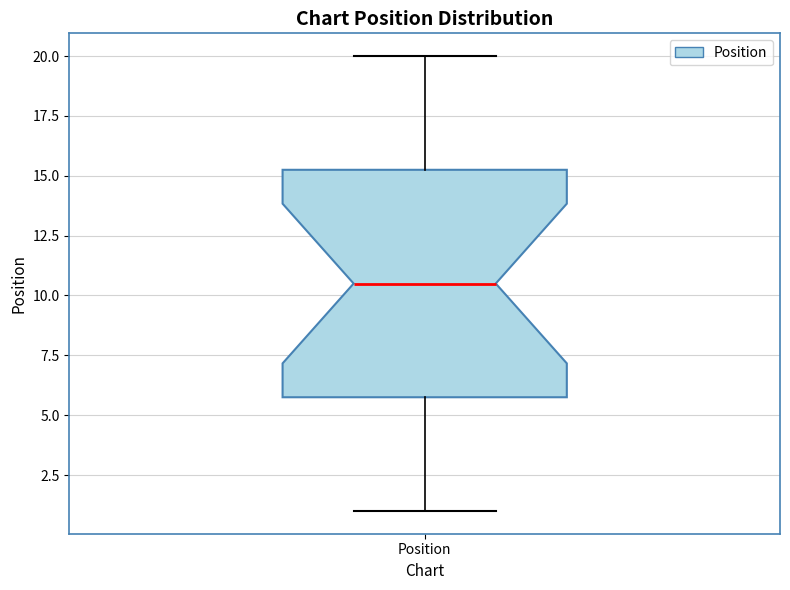

Read this box plot against the y-axis: the position of the median line, the range covered by the box, and the ends of both whiskers. The values are not printed on the chart, so give them approximately, as read against the axis.

median 10.5, box 6.0 to 15.5, whiskers 1.0 to 20.0